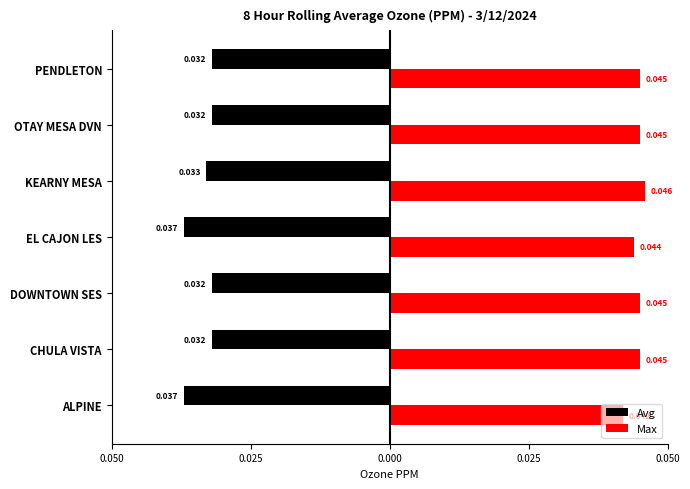

Which series has the largest total across all categories?

Max